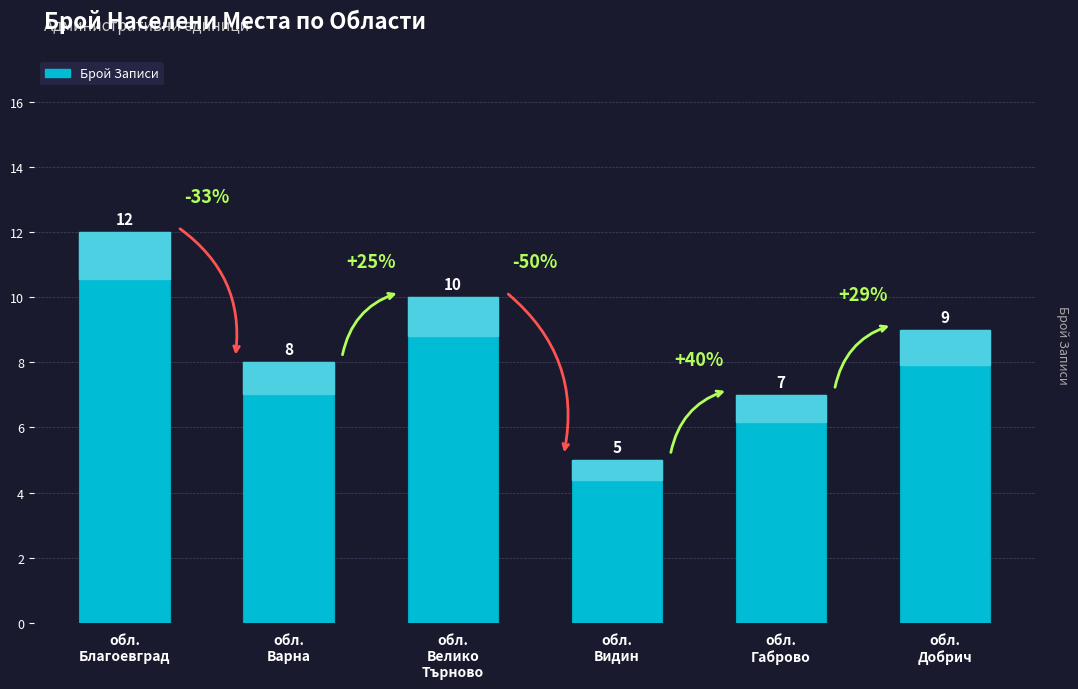

What is the difference between the second highest and minimum values?

5